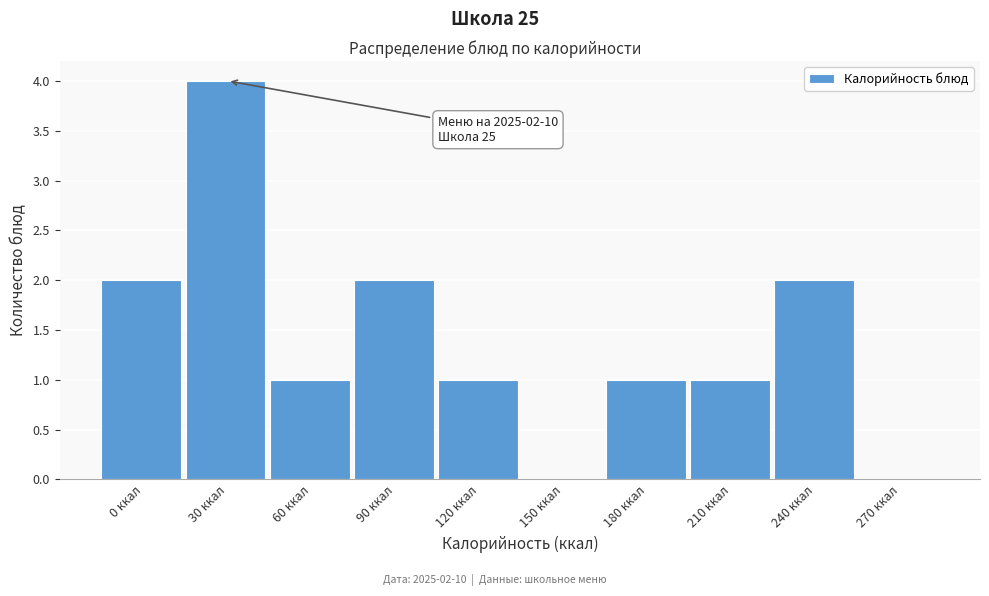

Reading right to left, transcribe all the data shown in this chart.

270 ккал=0	240 ккал=2	210 ккал=1	180 ккал=1	150 ккал=0	120 ккал=1	90 ккал=2	60 ккал=1	30 ккал=4	0 ккал=2